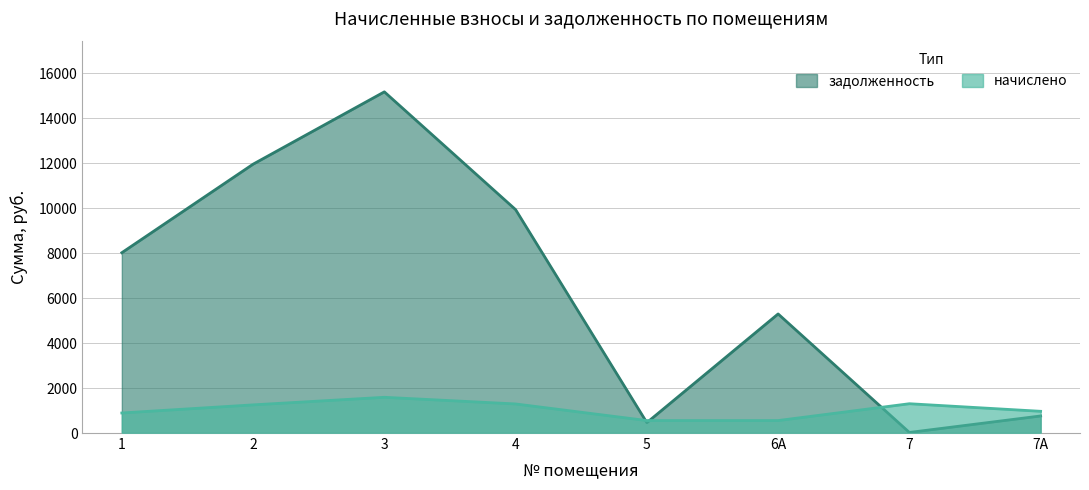

What is the total value across all series at 5?

1016.6